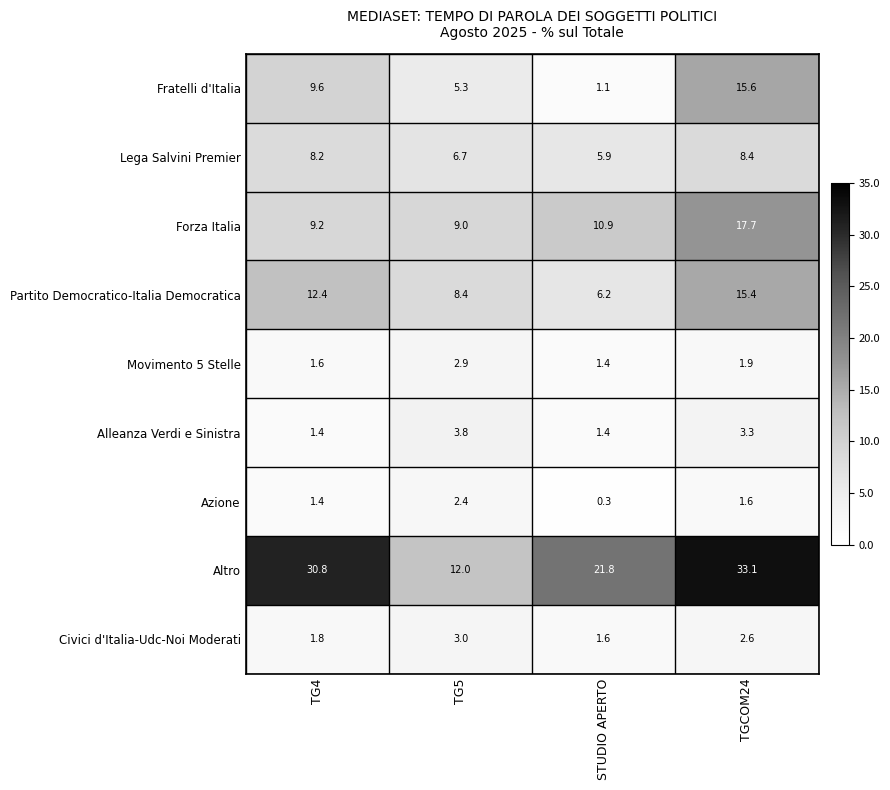

Where is Alleanza Verdi e Sinistra nearest to the value 2?

STUDIO APERTO